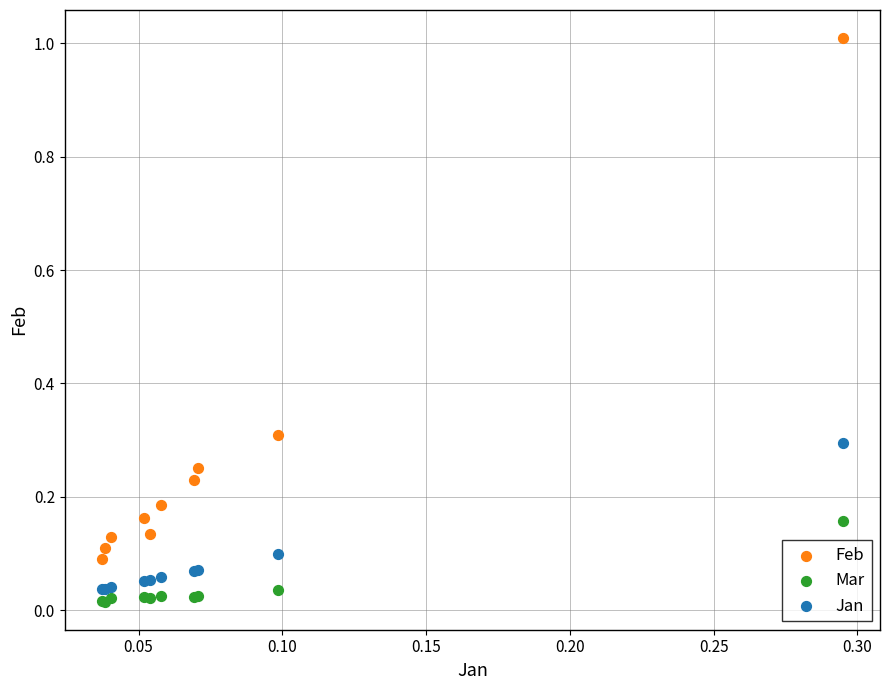

Which series reaches the maximum Y coordinate?

Feb